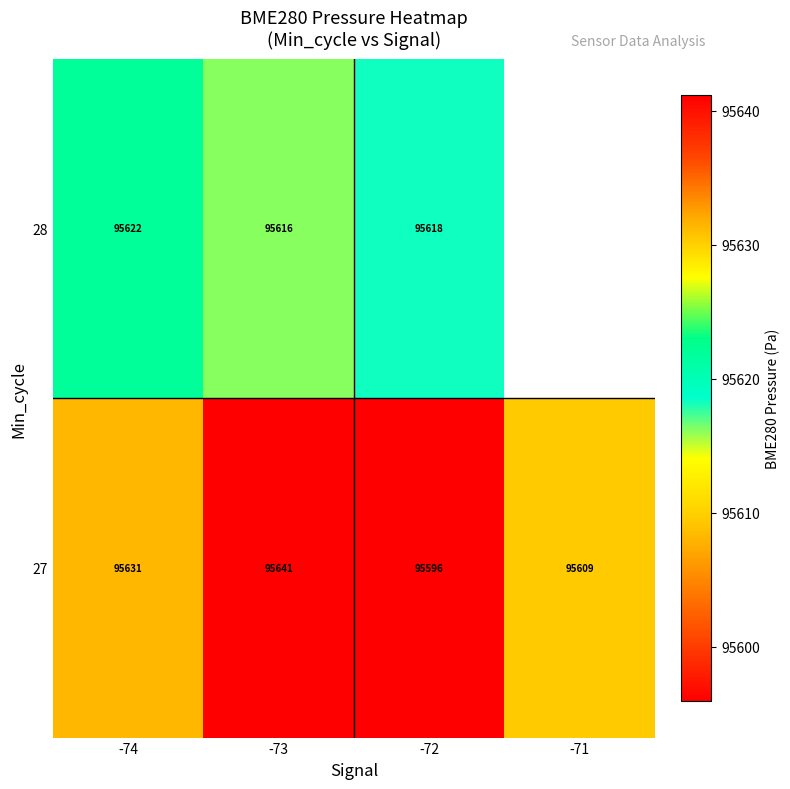

Is the value of 28 at -74 greater than the value of 27 at -72?

Yes